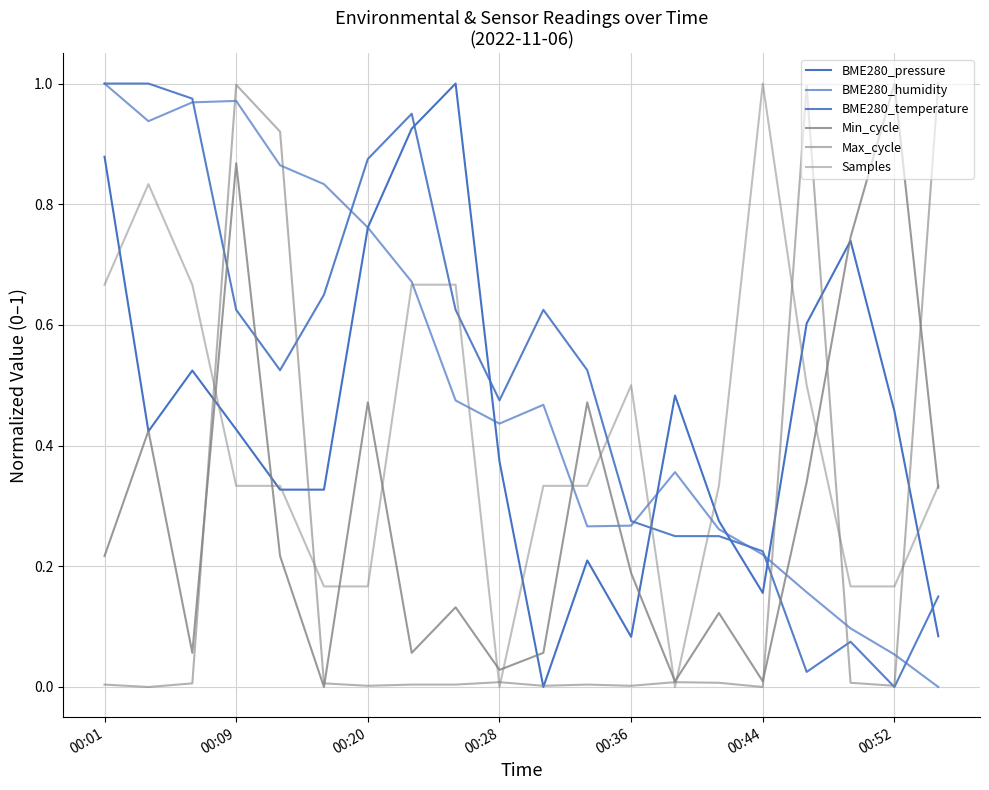

True or false: BME280_temperature and Max_cycle intersect in this chart.

True